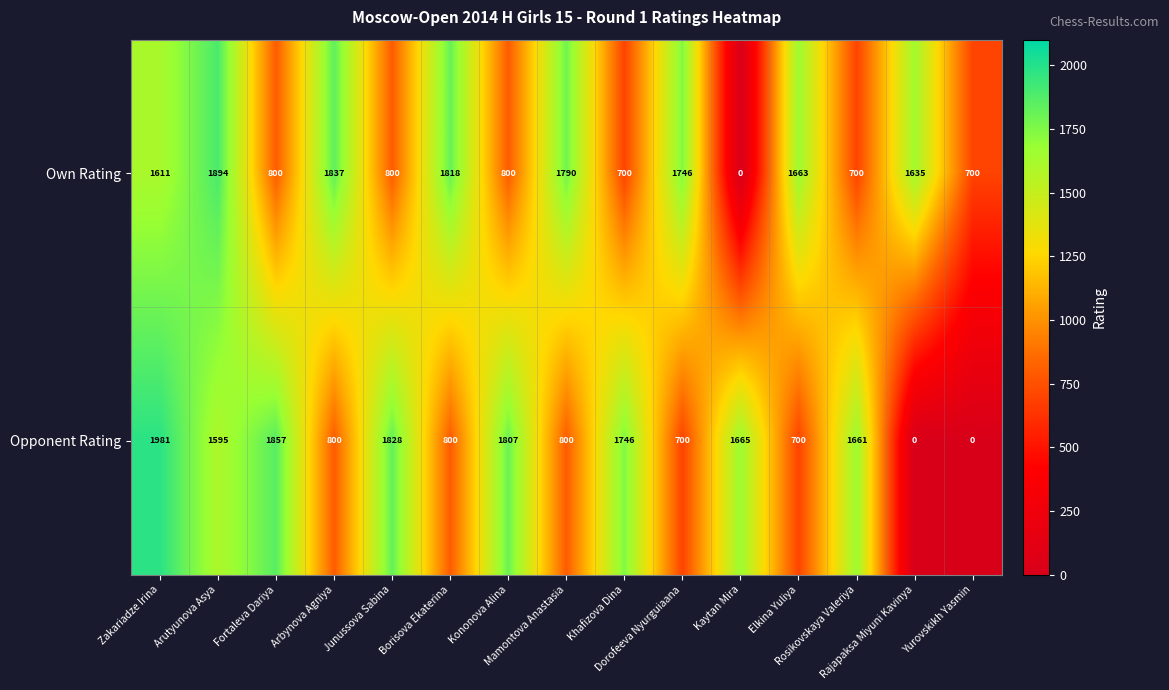

How many data points does each series have?

15